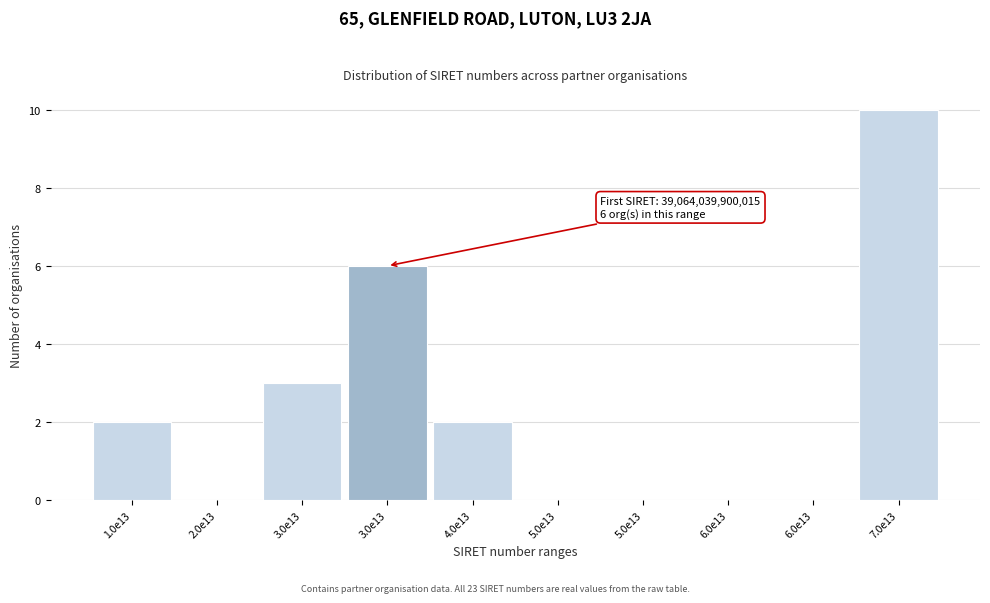

How many series are shown in this chart?

1